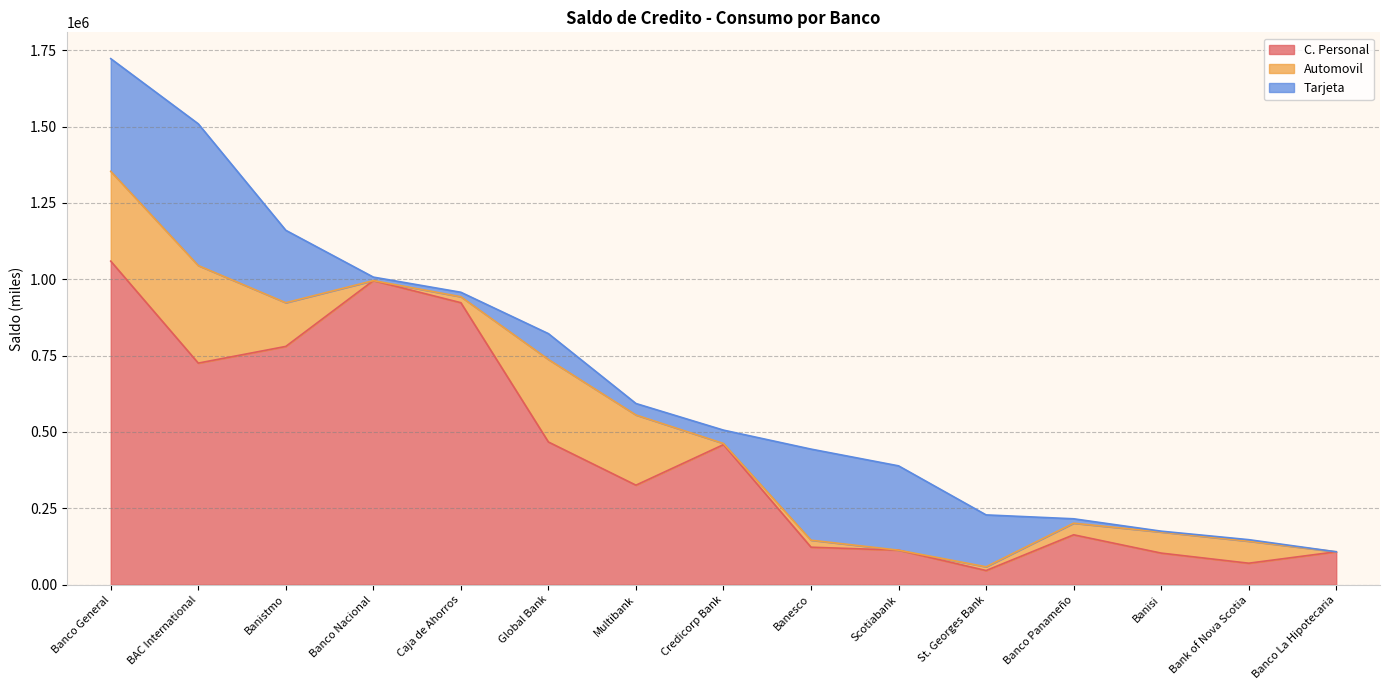

What is the maximum value shown in the chart?

1059418.7